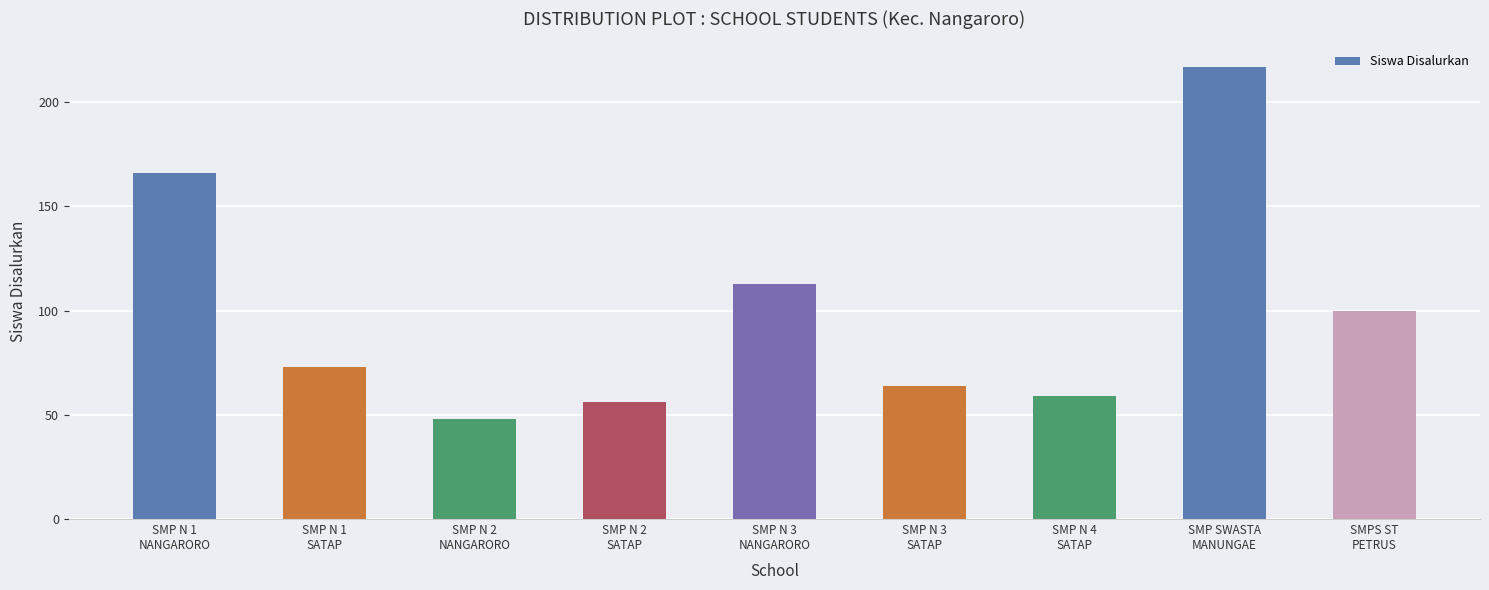

List the labels in order of value, largest first.

SMP SWASTA
MANUNGAE, SMP N 1
NANGARORO, SMP N 3
NANGARORO, SMPS ST
PETRUS, SMP N 1
SATAP, SMP N 3
SATAP, SMP N 4
SATAP, SMP N 2
SATAP, SMP N 2
NANGARORO